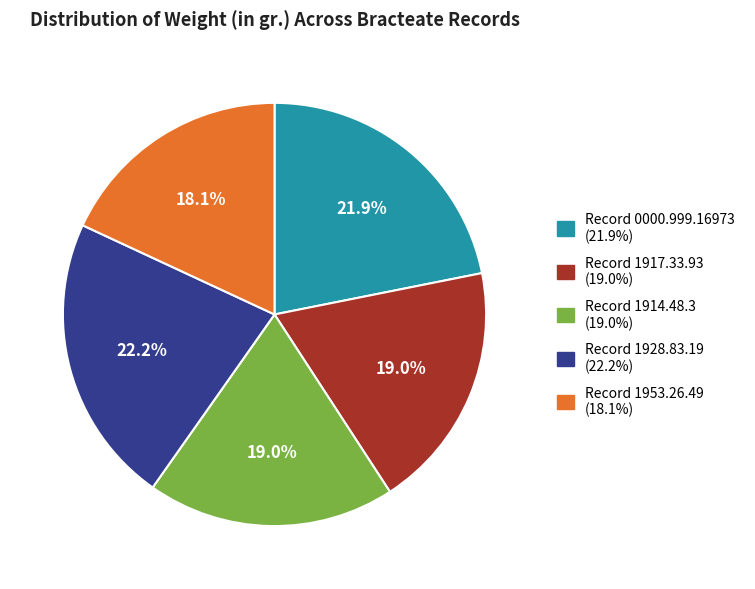

Is there any slice that represents more than half of the pie?

No